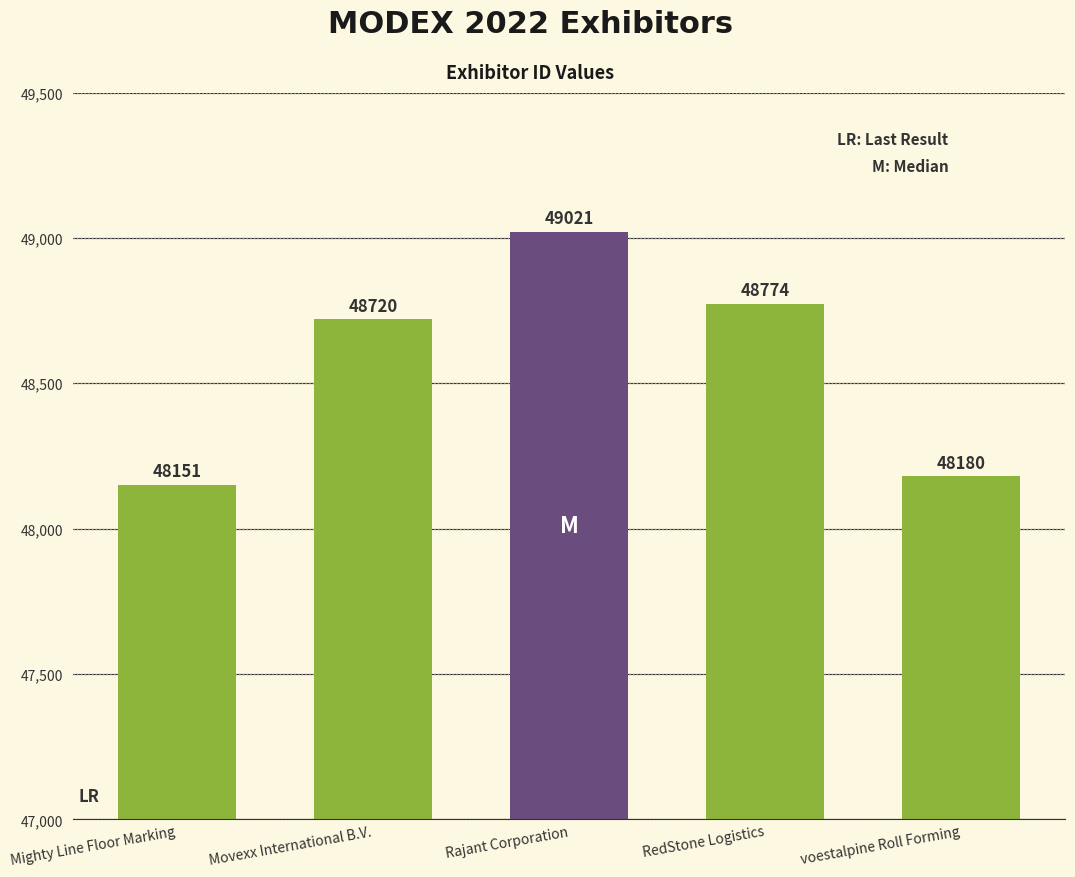

Does the chart contain any negative values?

No